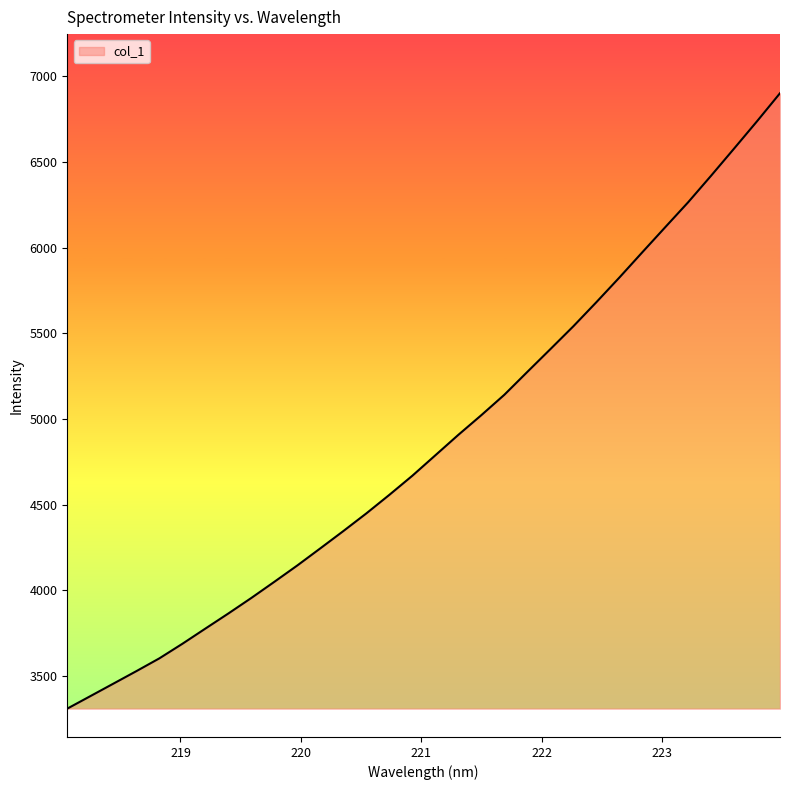

What is the minimum value shown in the chart?

3309.2